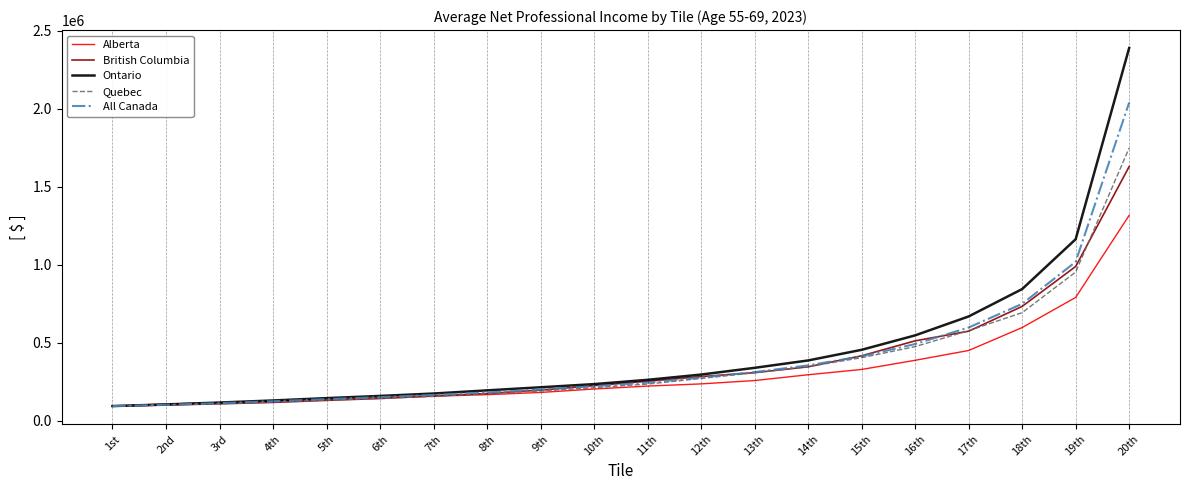

What is the sum of all All Canada values?

8007355